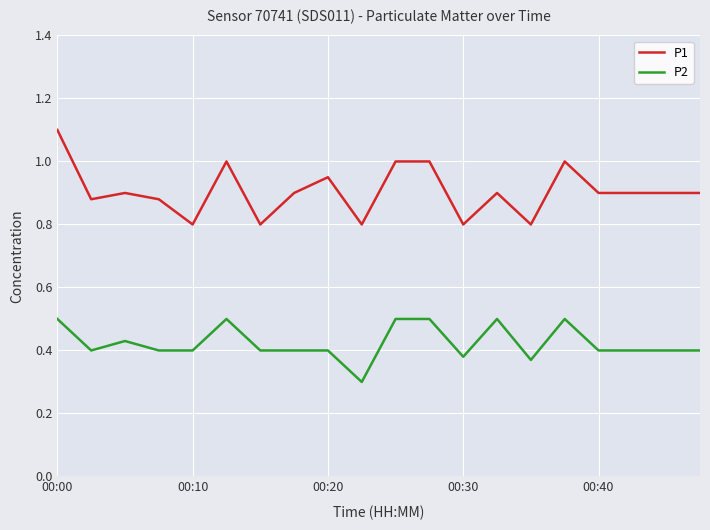

What is the smallest value displayed?

0.3